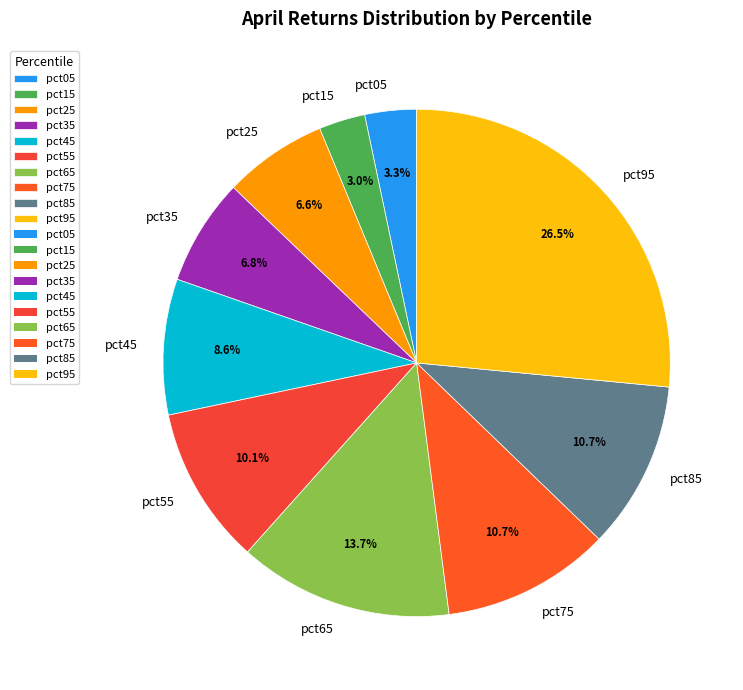

Which has a higher value, pct65 or pct85?

pct65